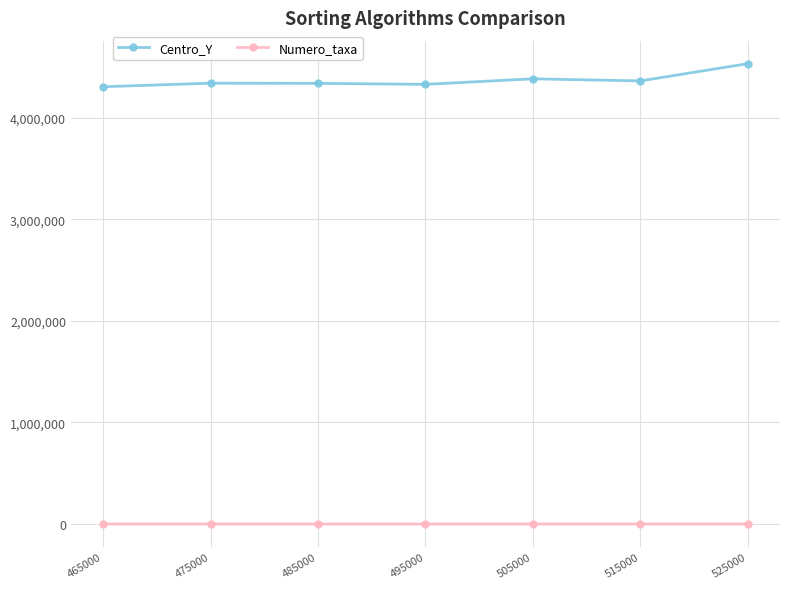

Which series has the largest total across all categories?

Centro_Y